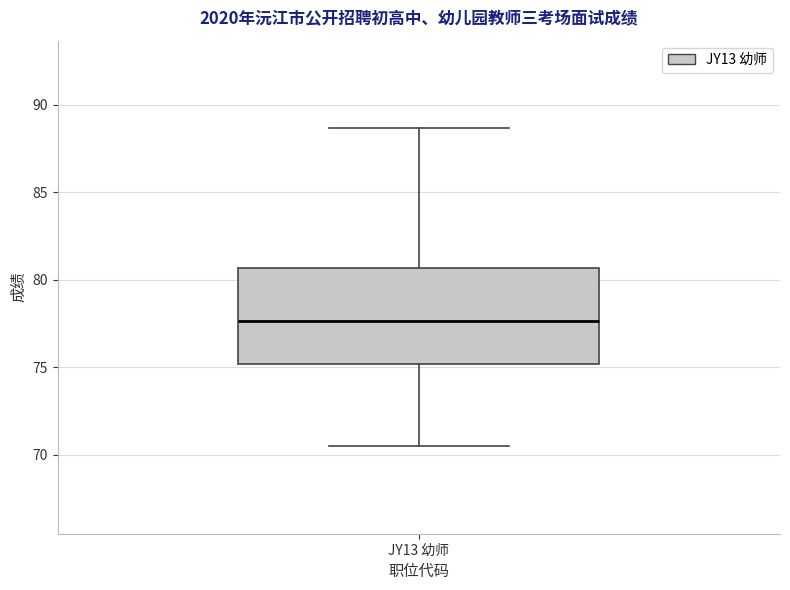

Transcribe this box plot: give where the median line is, the range the box spans, and where the two whiskers end, as read against the y-axis. The values are not printed on the chart, so give them approximately, as read against the axis.

median 77.5, box 75.0 to 80.5, whiskers 70.5 to 88.5